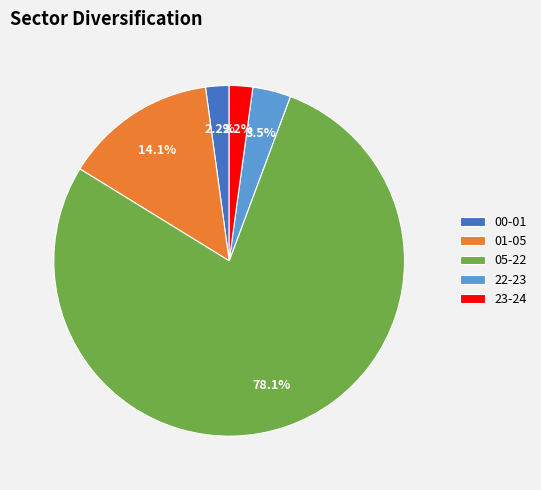

Count the number of slices in the pie.

5